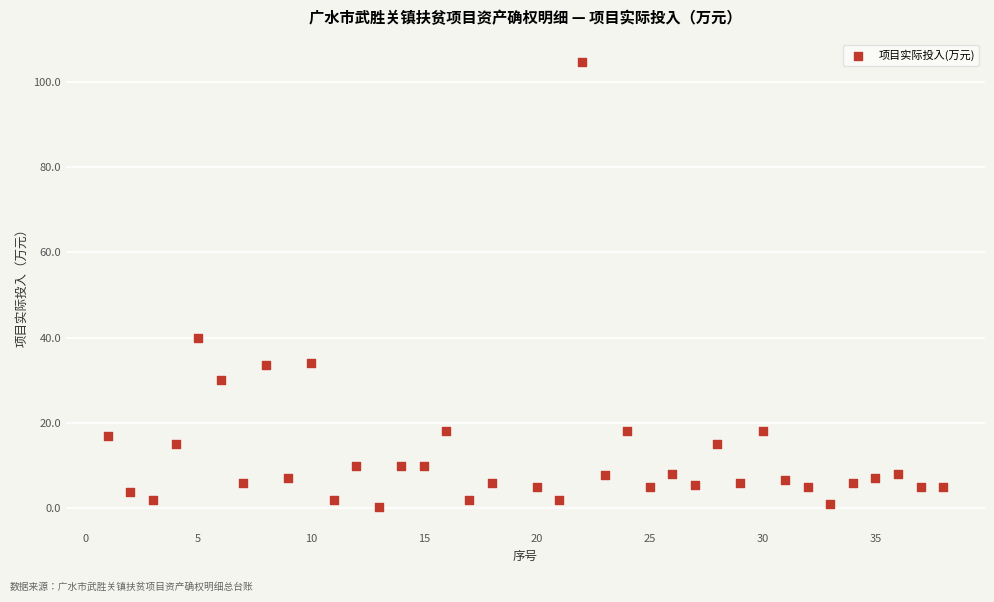

What is the range of Y values (max minus min)?

104.4